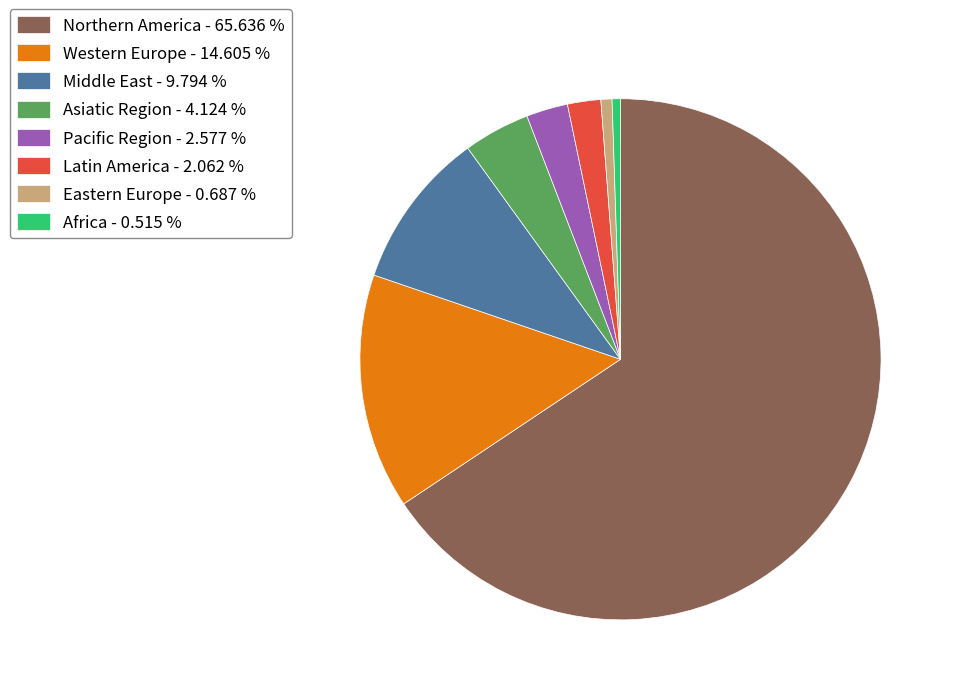

What is the largest slice in the pie chart?

Northern America